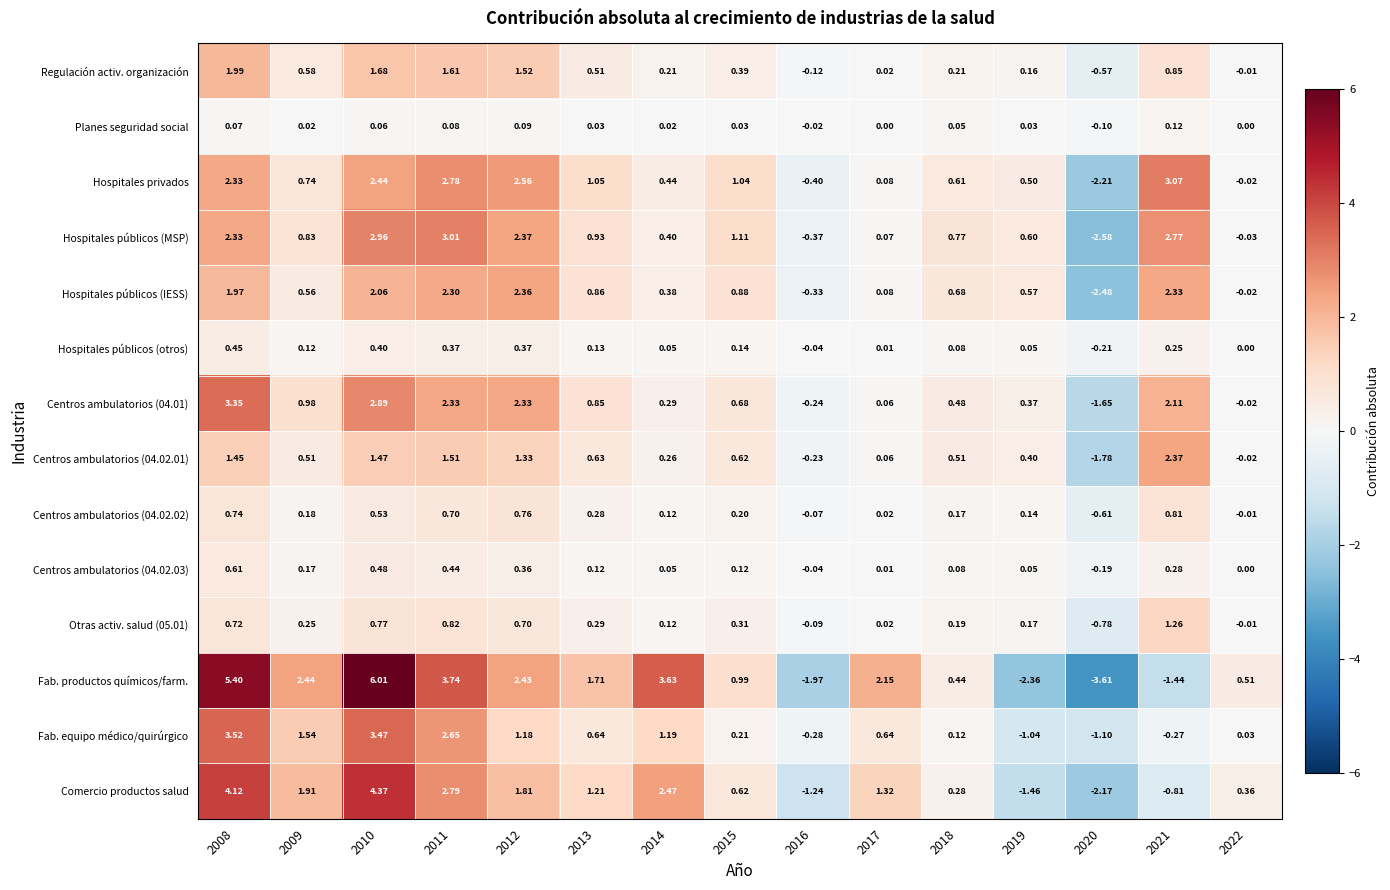

Between 2012 and 2022, which series saw the biggest shift?

Hospitales privados